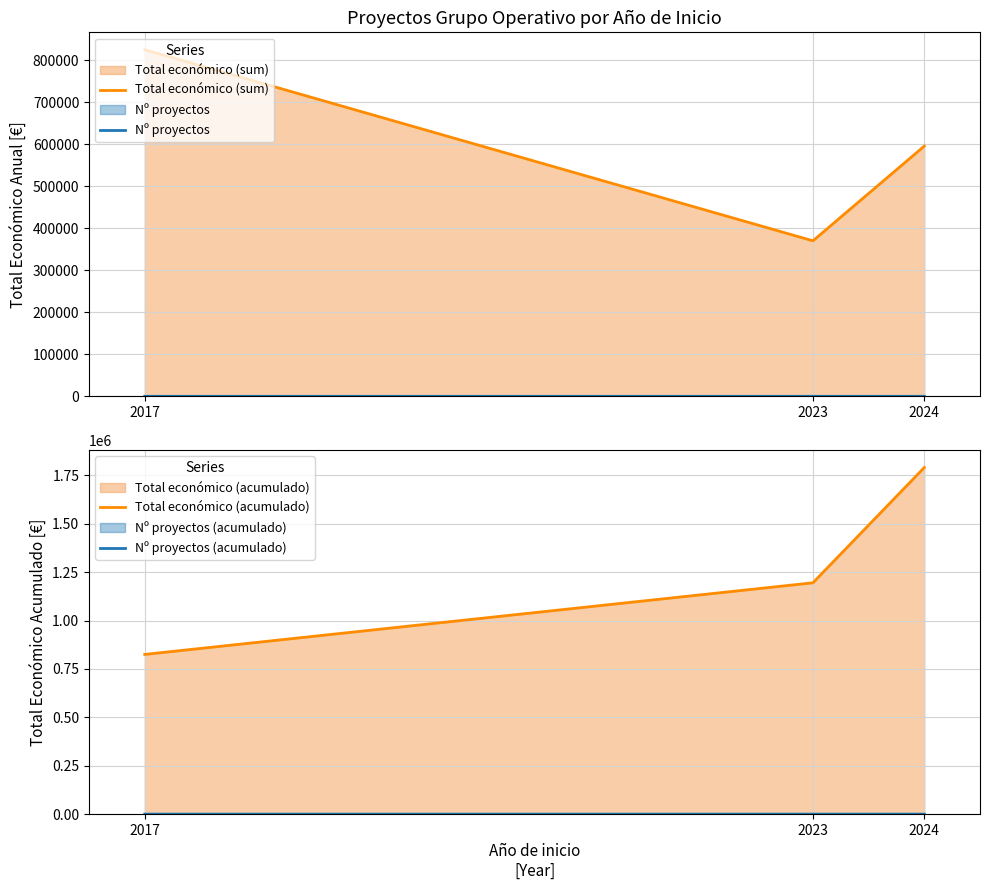

Reading right to left, transcribe all the data shown in this chart.

Total económico (sum): 595436	370000	824887
Nº proyectos: 1	2	3
Total económico (acumulado): 1790323	1194887	824887
Nº proyectos (acumulado): 6	5	3